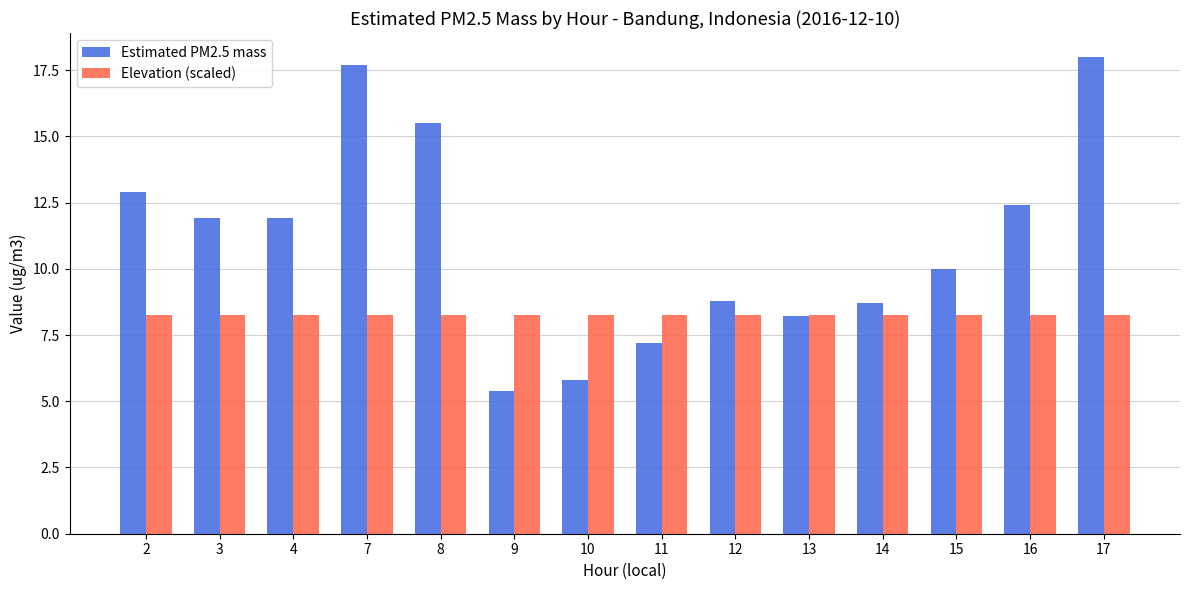

How many groups of bars are there?

14